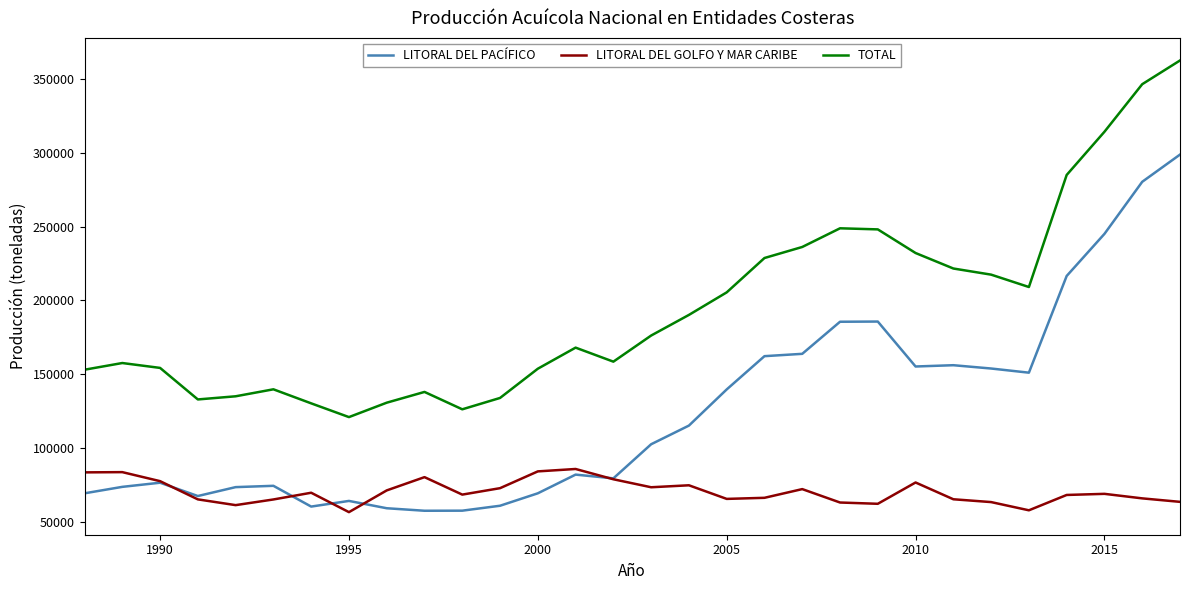

Rank the series by their average value, from highest to lowest.

TOTAL, LITORAL DEL PACÍFICO, LITORAL DEL GOLFO Y MAR CARIBE